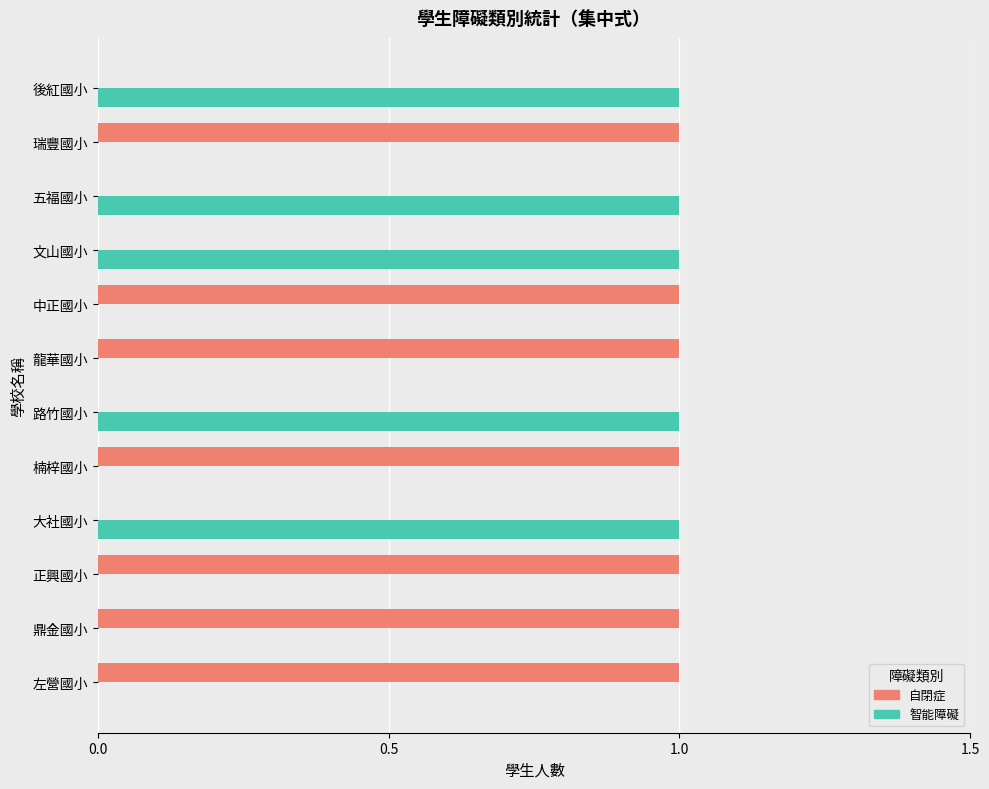

True or false: 自閉症 has a value of 2 at 楠梓國小.

False